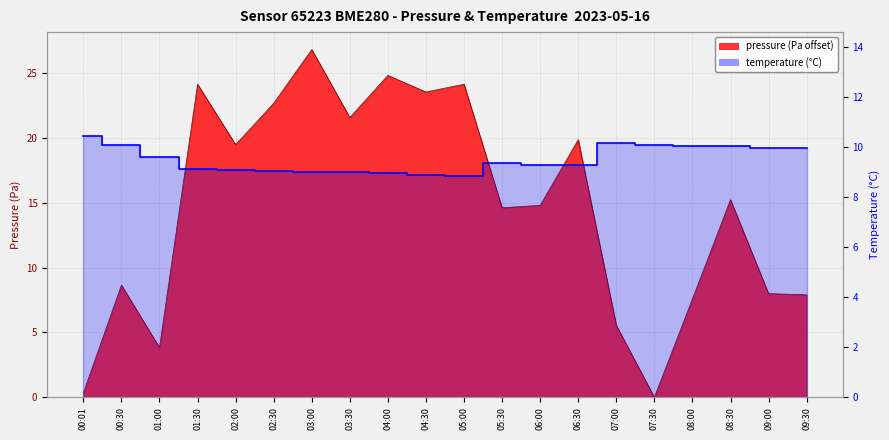

List the labels in order of value, smallest first.

05:00, 04:30, 04:00, 03:30, 03:00, 02:30, 02:00, 01:30, 06:30, 06:00, 05:30, 01:00, 09:30, 09:00, 08:30, 08:00, 00:30, 07:30, 07:00, 00:01